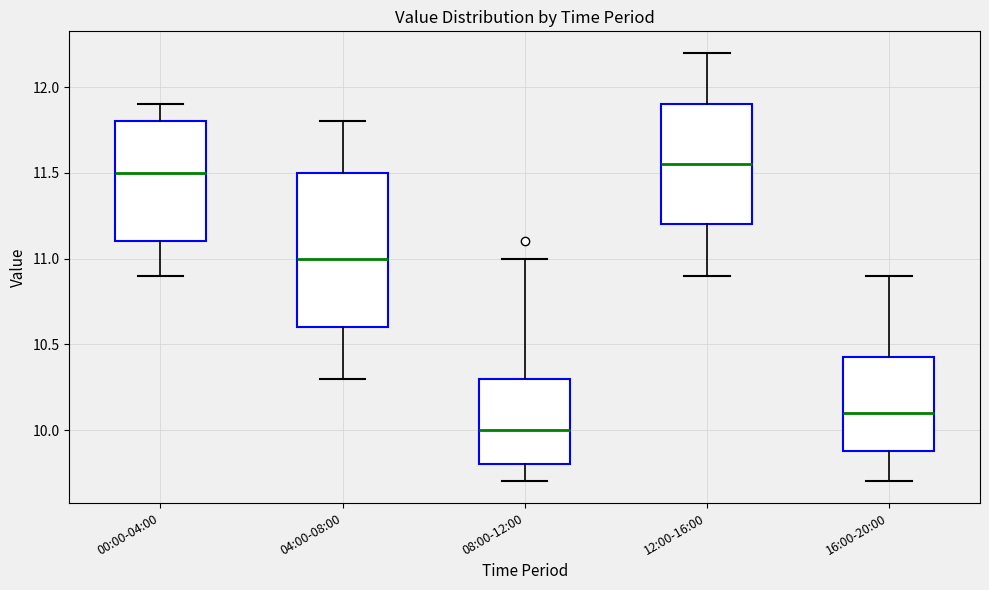

Reading left to right, transcribe this box plot: for each box, give where its median line is, the range the box spans, and where its two whiskers end, as read against the y-axis. The values are not printed on the chart, so give them approximately, as read against the axis.

00:00-04:00: median 11.50, box 11.10 to 11.80, whiskers 10.90 to 11.90
04:00-08:00: median 11.00, box 10.60 to 11.50, whiskers 10.30 to 11.80
08:00-12:00: median 10.00, box 9.80 to 10.30, whiskers 9.70 to 11.00
12:00-16:00: median 11.55, box 11.20 to 11.90, whiskers 10.90 to 12.20
16:00-20:00: median 10.10, box 9.90 to 10.45, whiskers 9.70 to 10.90